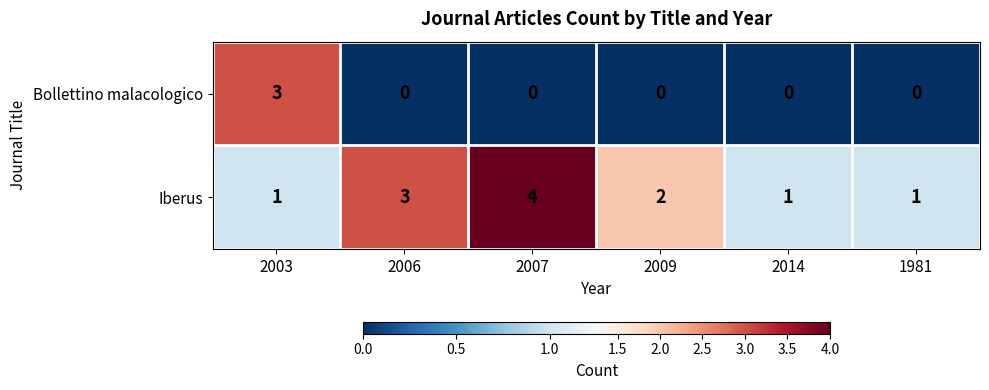

What is the spread (max minus min) of values at 2007?

4